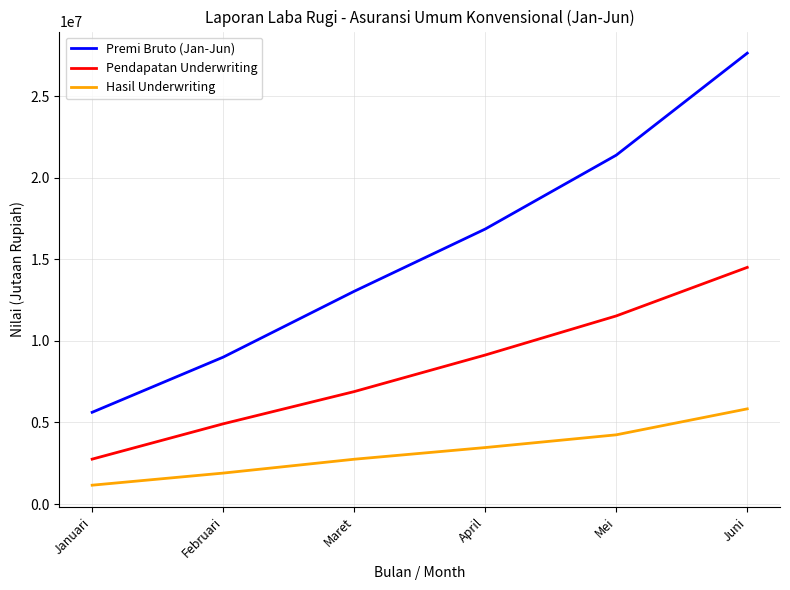

Rank the series at Januari from highest to lowest value.

Premi Bruto (Jan-Jun), Pendapatan Underwriting, Hasil Underwriting